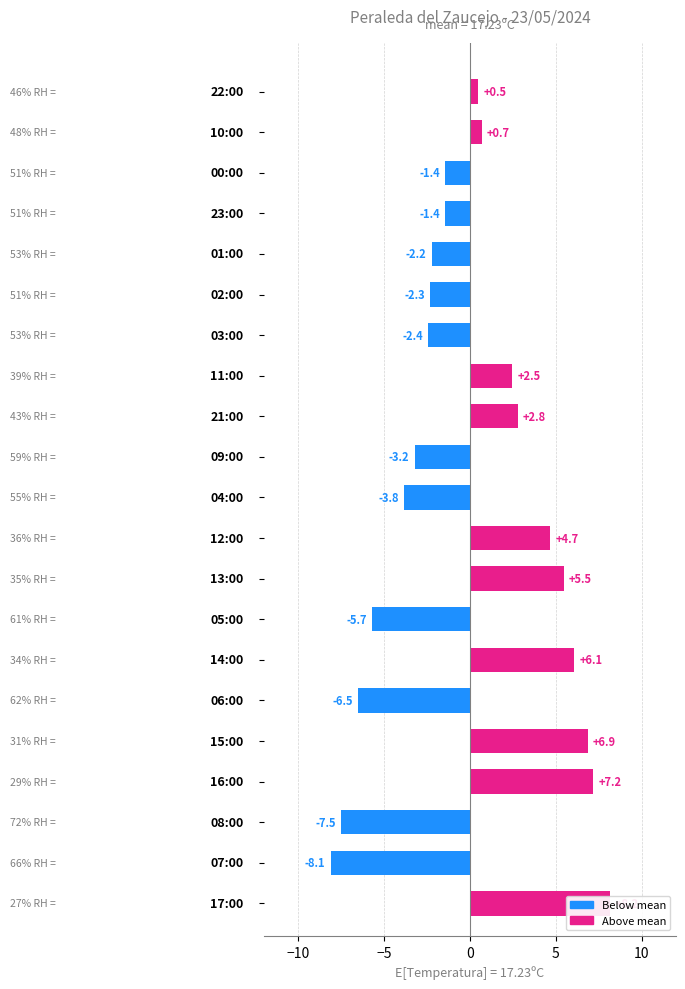

Are the bars grouped side by side (vs. stacked)?

No